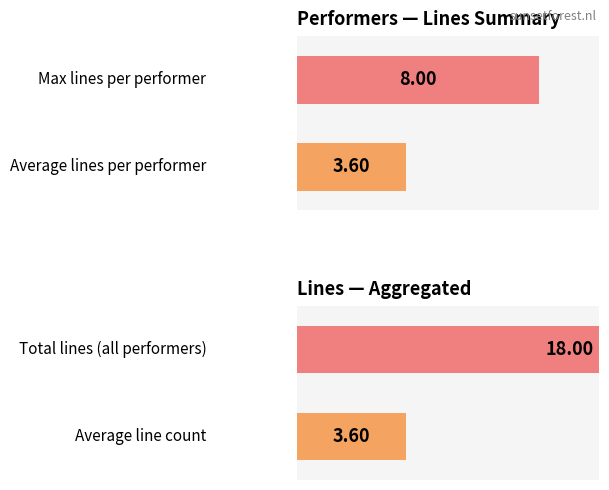

True or false: the data shows 9 at Jeroen - Electrische gitaar.

False